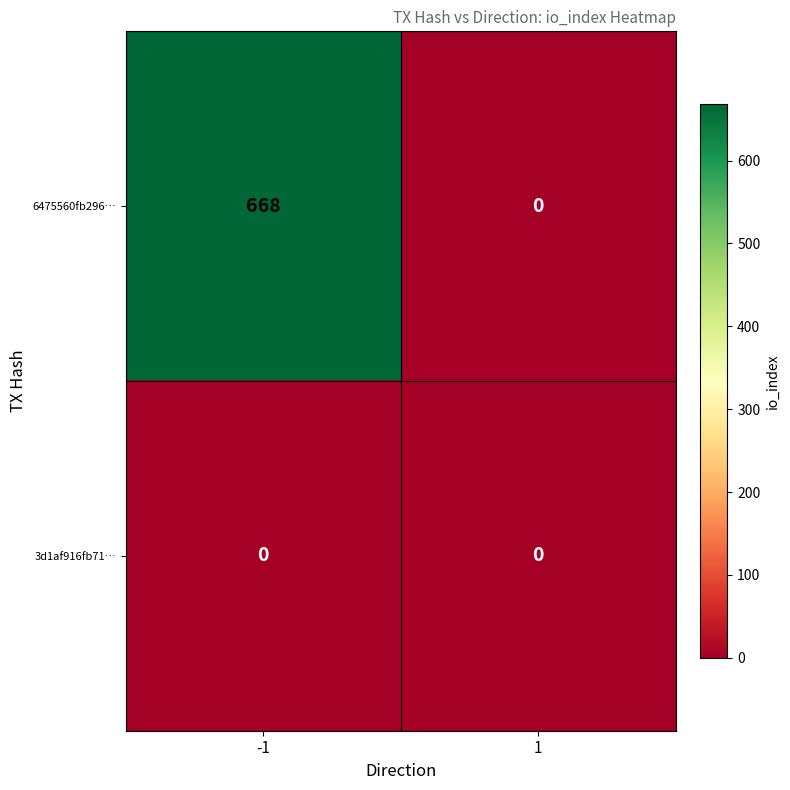

The 6475560fb296… series shows 239 at 1. True or false?

False